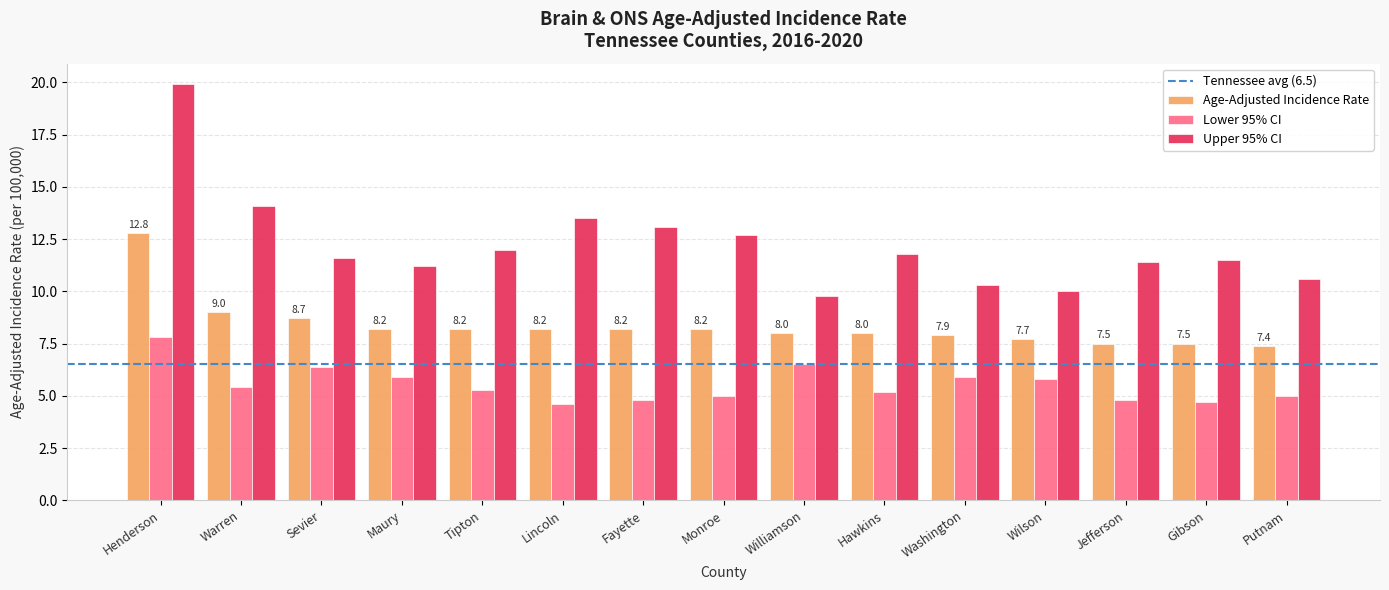

At which label does Upper 95% CI first exceed 11?

Henderson